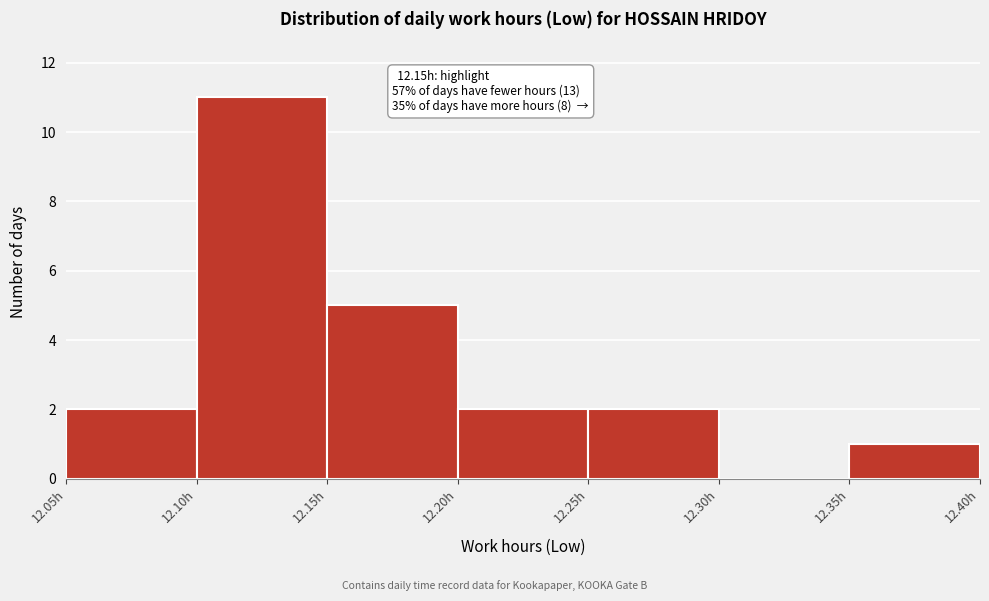

Which range on the x-axis has the tallest bar?

12.10 to 12.15